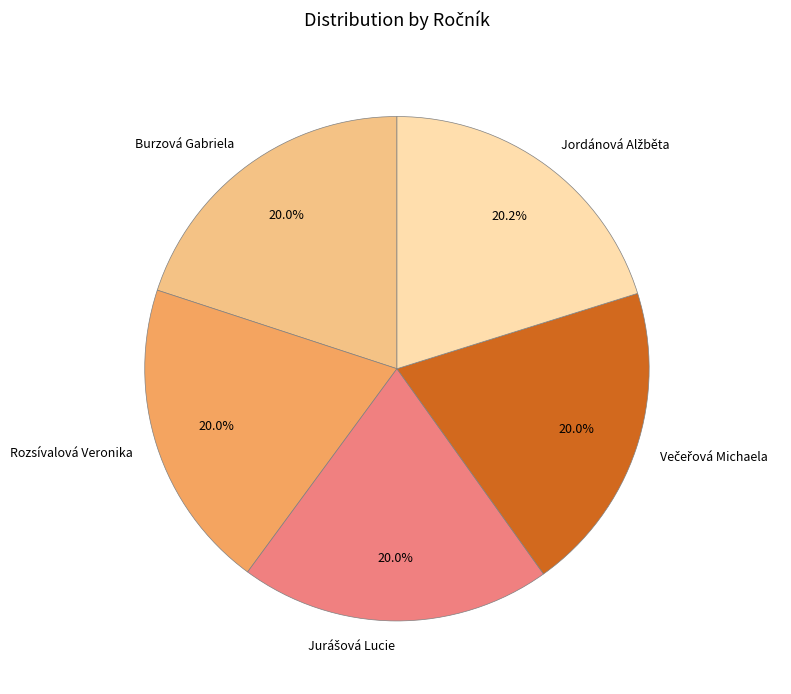

Is there a majority slice in this chart?

No